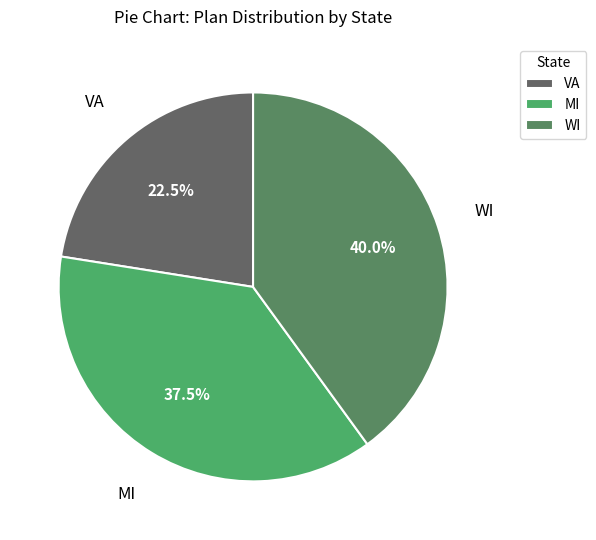

How much of the chart is everything except WI?

60.0%